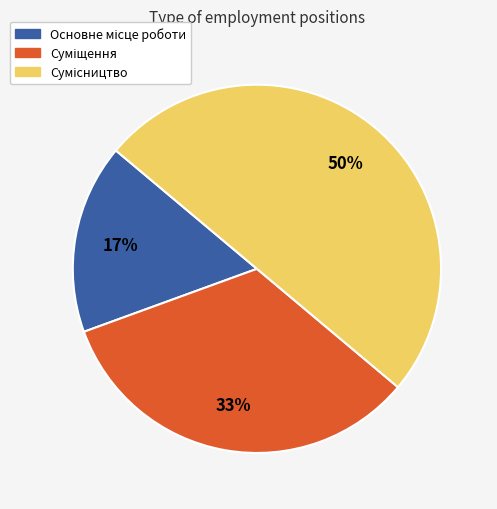

To the nearest percent, what is the average slice percentage?

33%